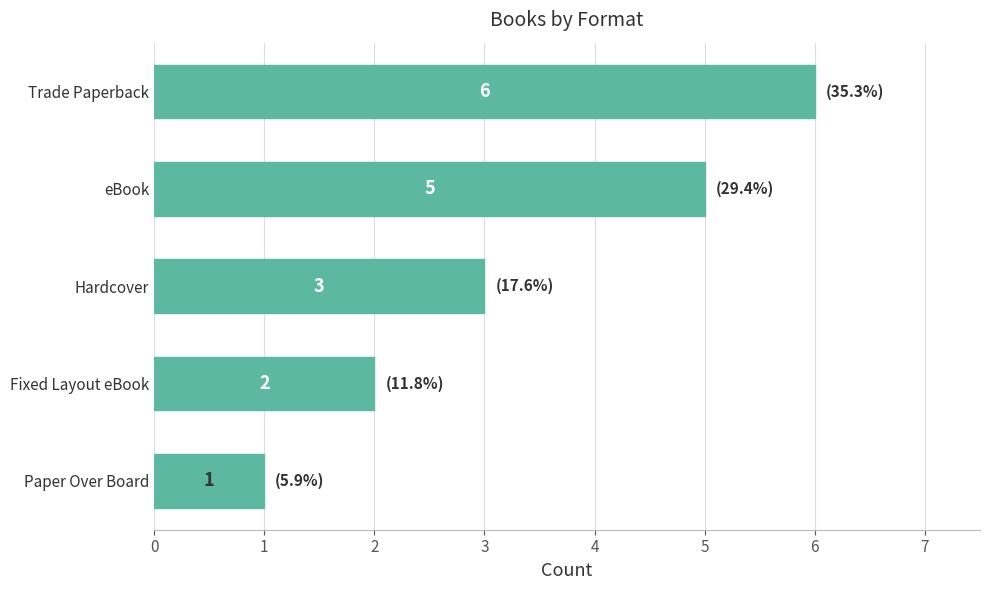

What is the change in value from Paper Over Board to eBook?

+4